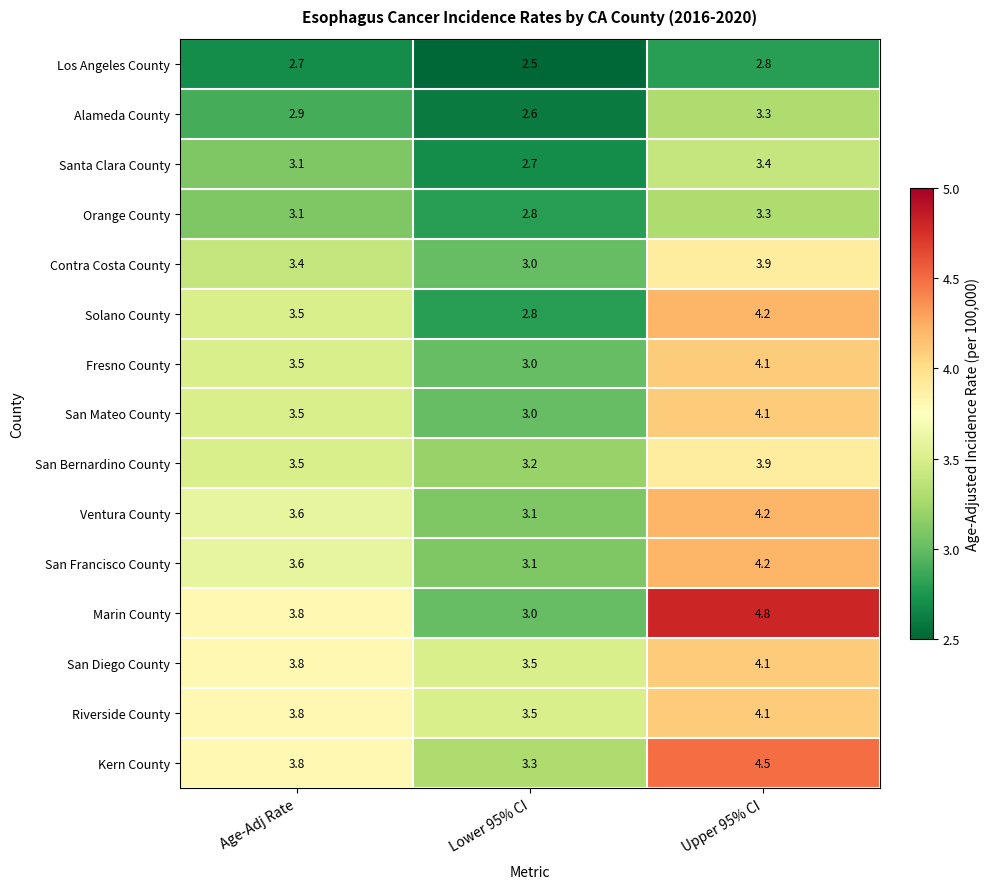

What is the approximate value of San Francisco County at Lower 95% CI?

3.1